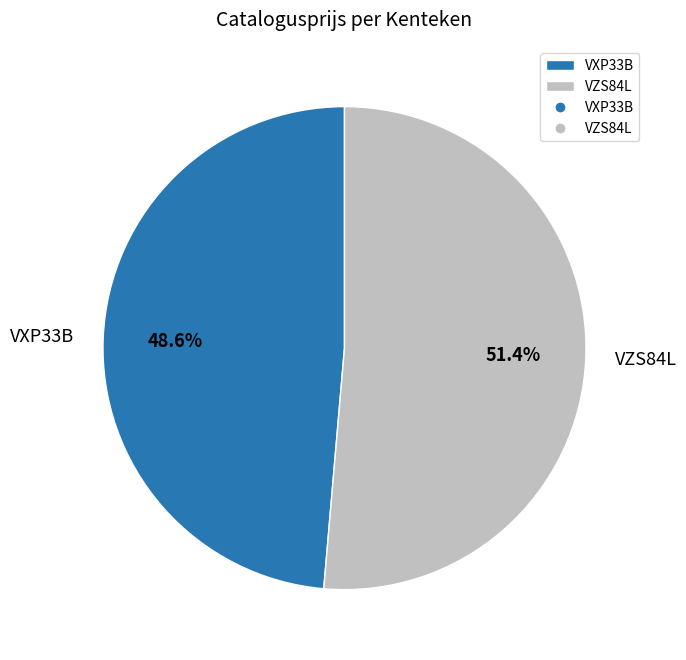

Does any single category account for the majority?

Yes